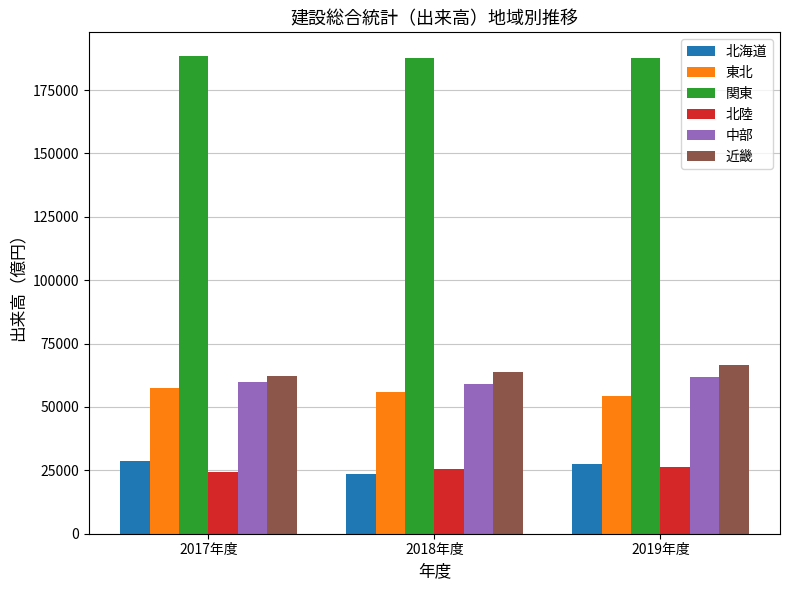

What is the spread (max minus min) of values at 2019年度?

161267.1